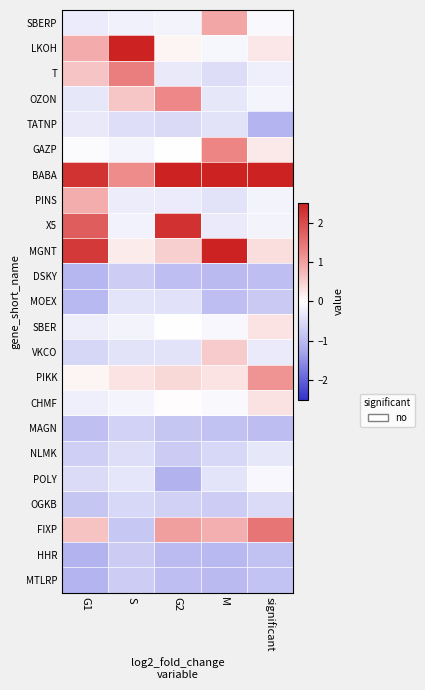

At how many categories does at least one series exceed 1?

5